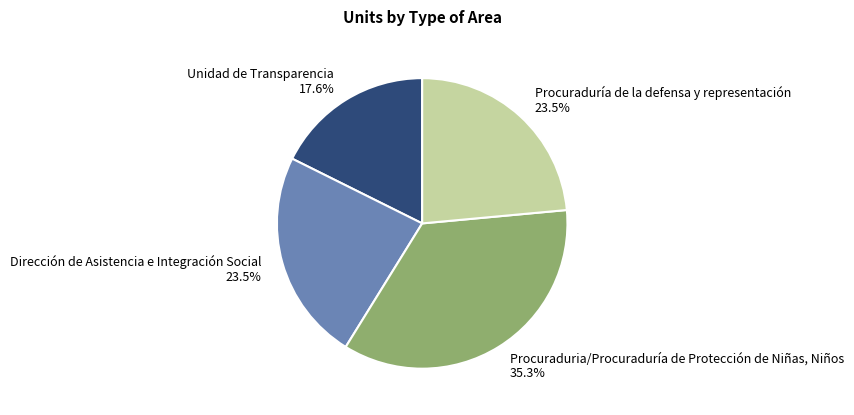

How many segments does this pie chart have?

4